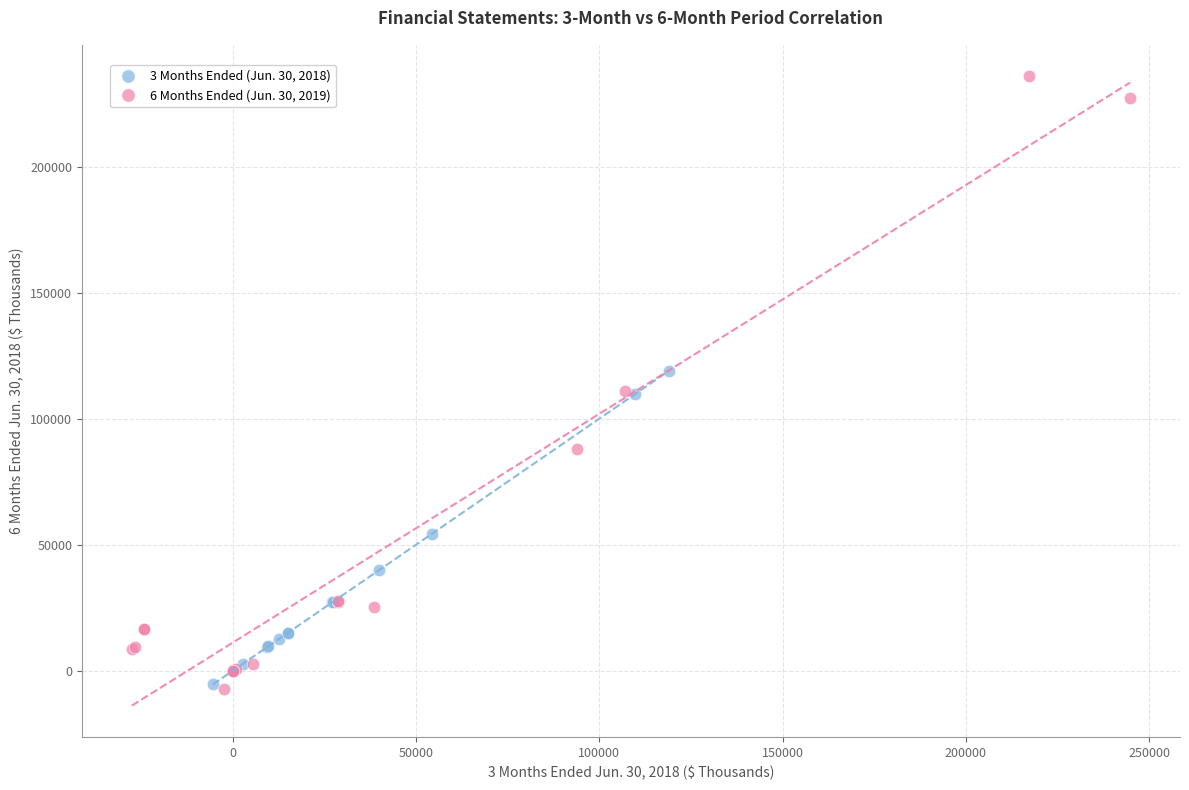

Which series has the largest Y range (max minus min)?

6 Months Ended (Jun. 30, 2019)